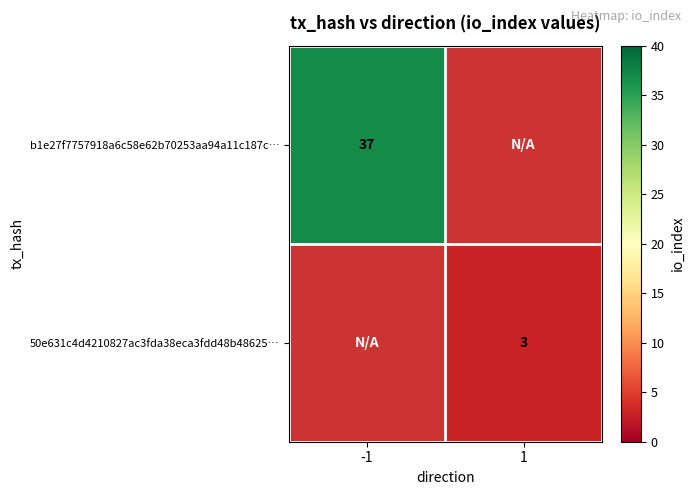

At how many categories does at least one series exceed 10?

1